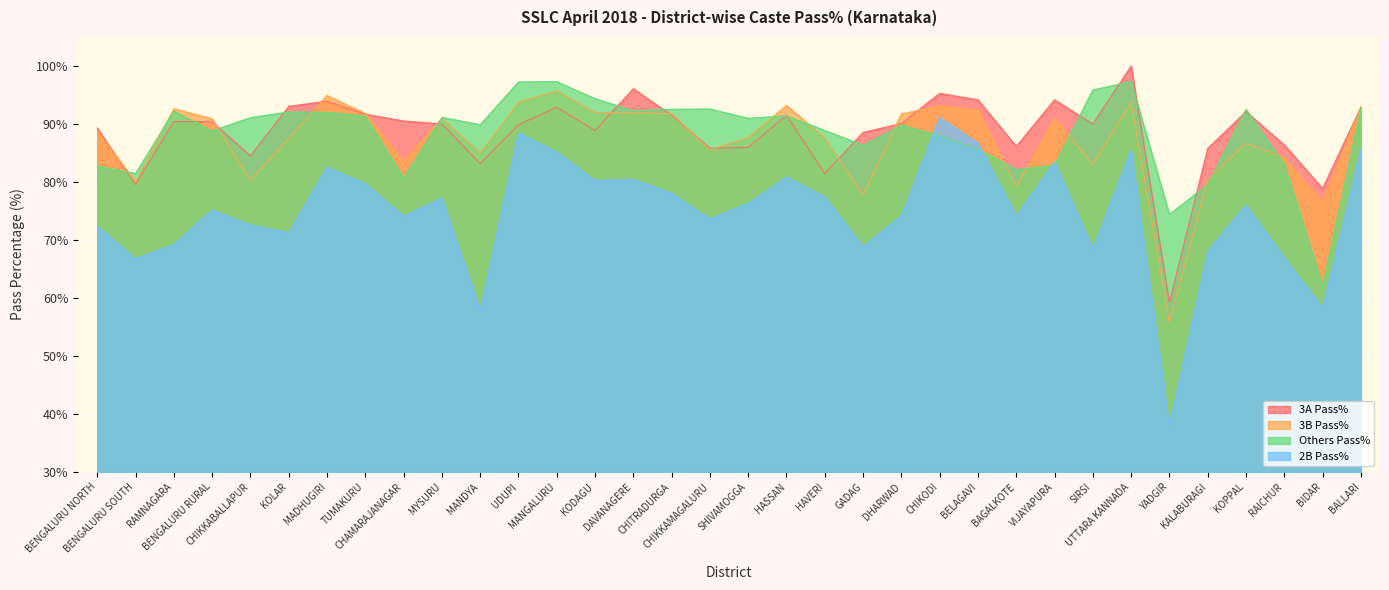

What value does the Others Pass% series have at BALLARI?

92.7